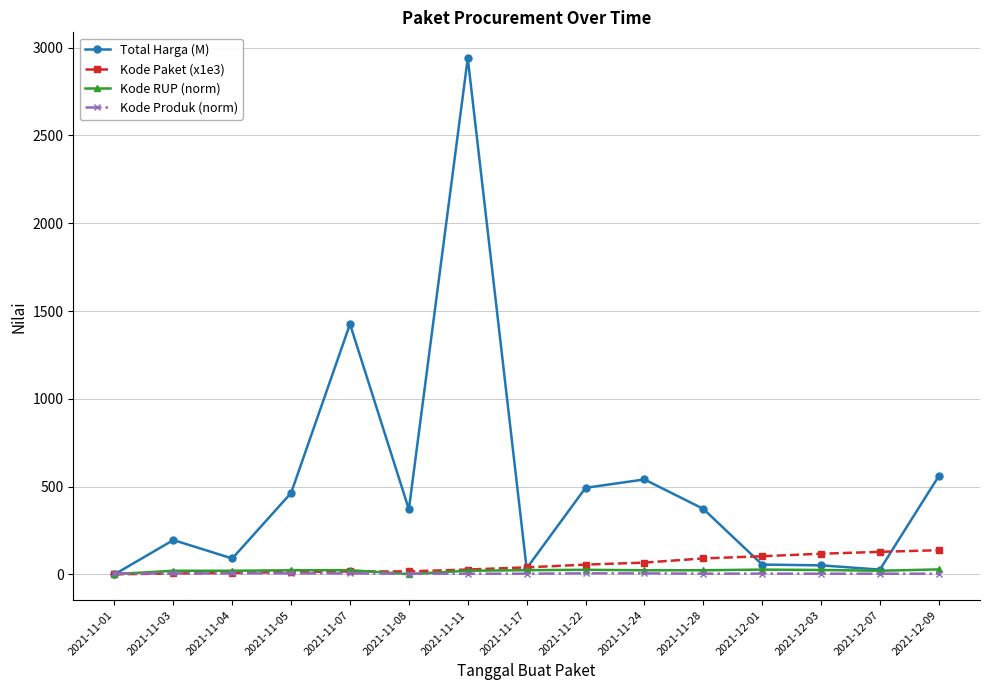

Which category has the highest value across all series?

2021-11-11